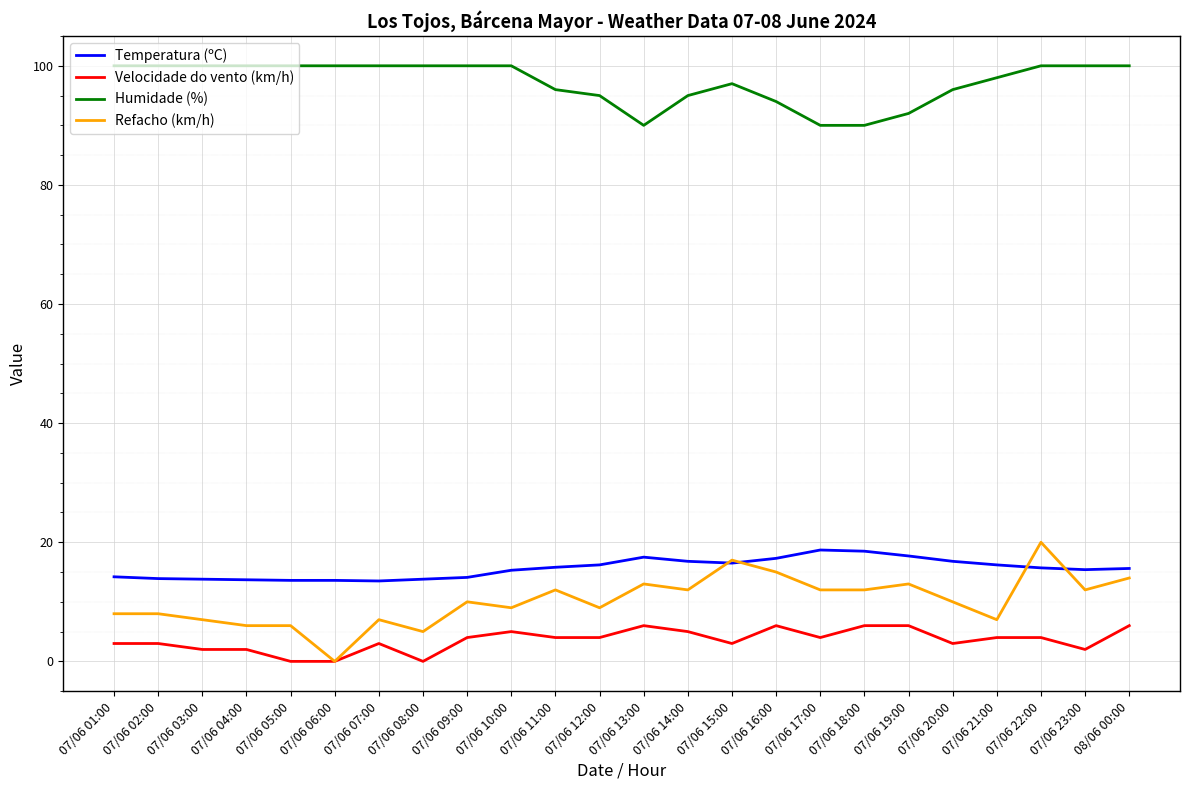

What is the difference between the maximum and minimum values in the Refacho (km/h) series?

20.0